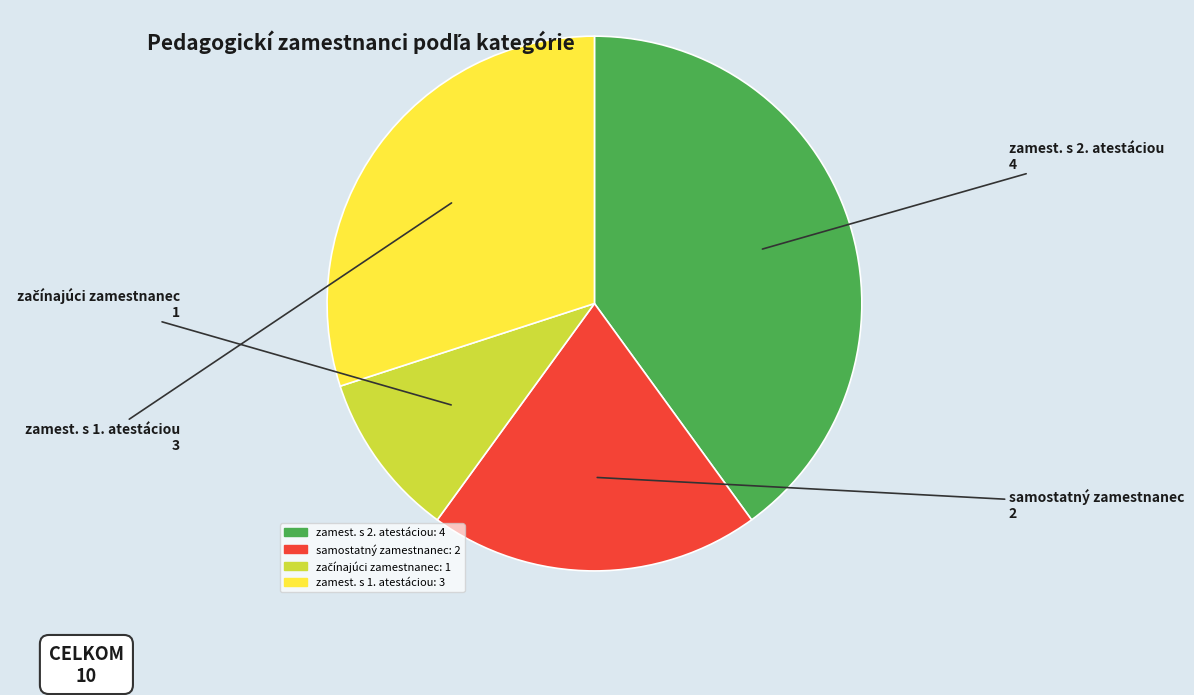

Which has a higher value, samostatný zamestnanec or zamest. s 2. atestáciou?

zamest. s 2. atestáciou